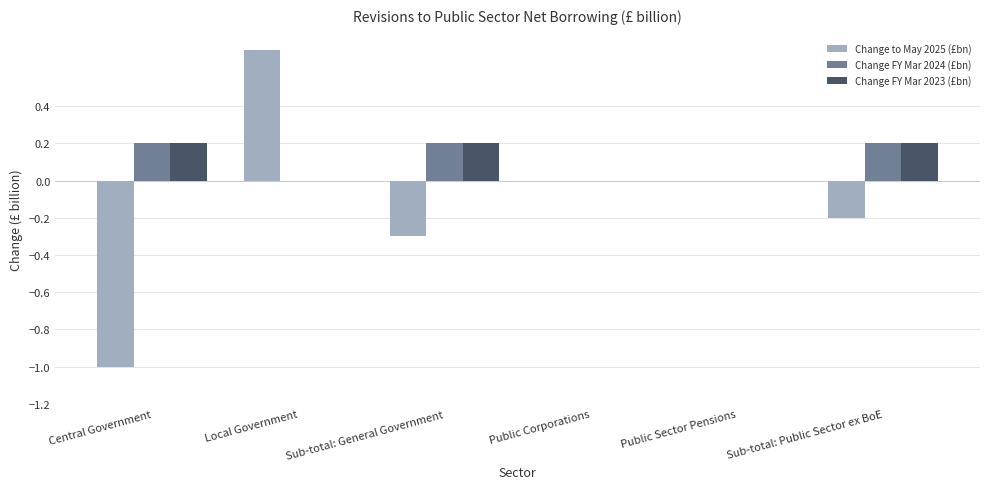

Reading left to right, transcribe all the data shown in this chart.

Change to May 2025 (£bn): -1.0	0.7	-0.3	0.0	0.0	-0.2
Change FY Mar 2024 (£bn): 0.2	0.0	0.2	0.0	0.0	0.2
Change FY Mar 2023 (£bn): 0.2	0.0	0.2	0.0	0.0	0.2